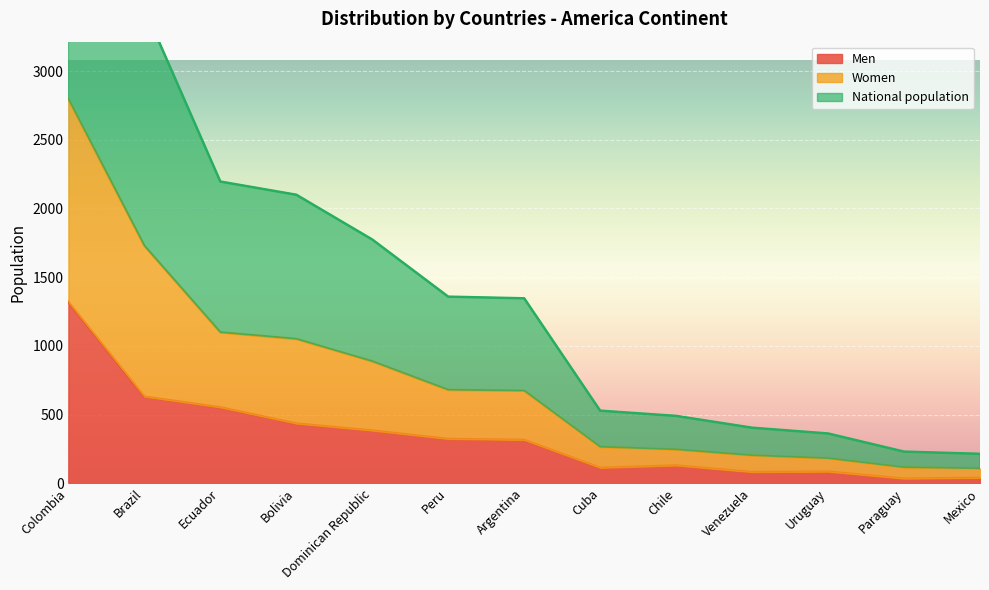

Which series has the widest spread of values?

National population